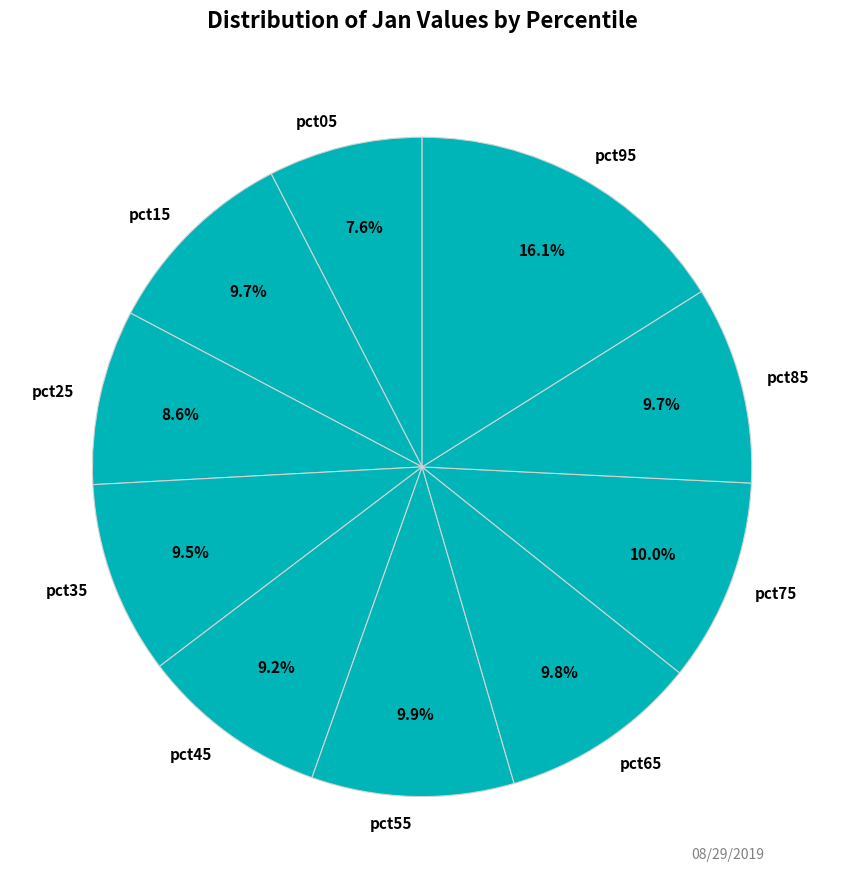

Does pct35 represent more than half of the total?

No